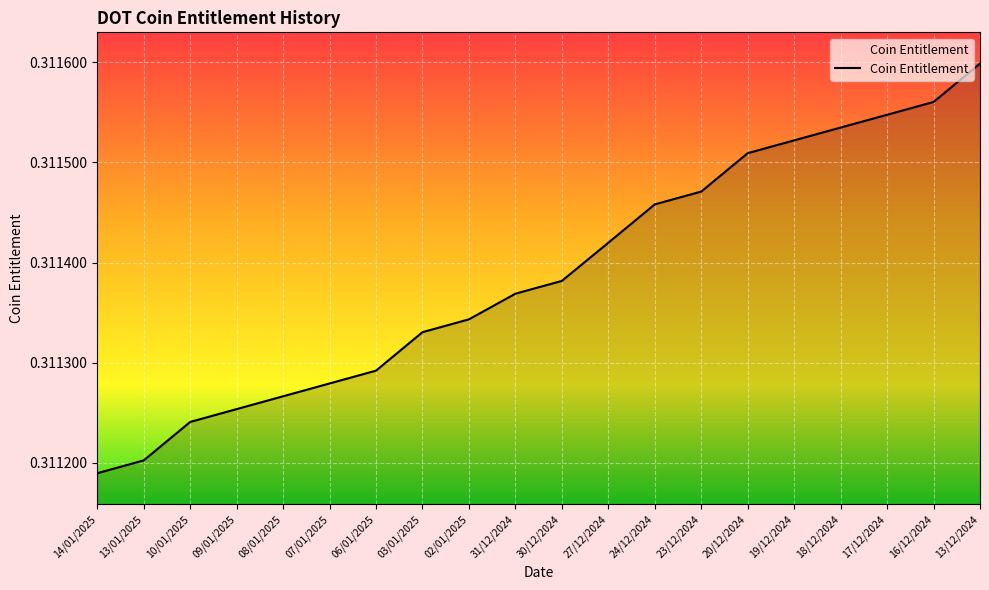

True or false: the data shows 0.1 at 30/12/2024.

False